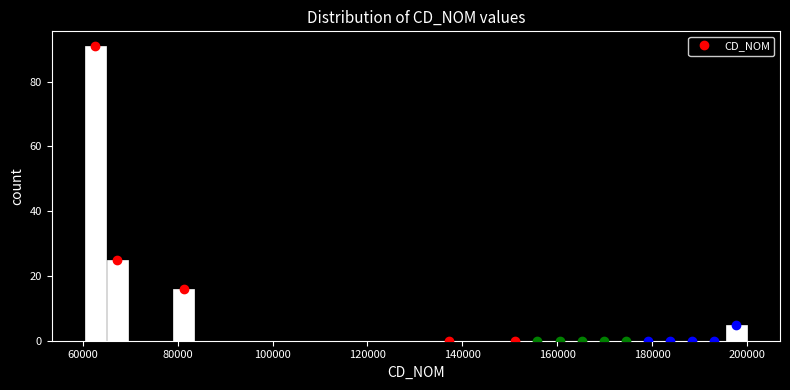

Read against the x-axis, roughly where is the centre of the tallest bar?

62000